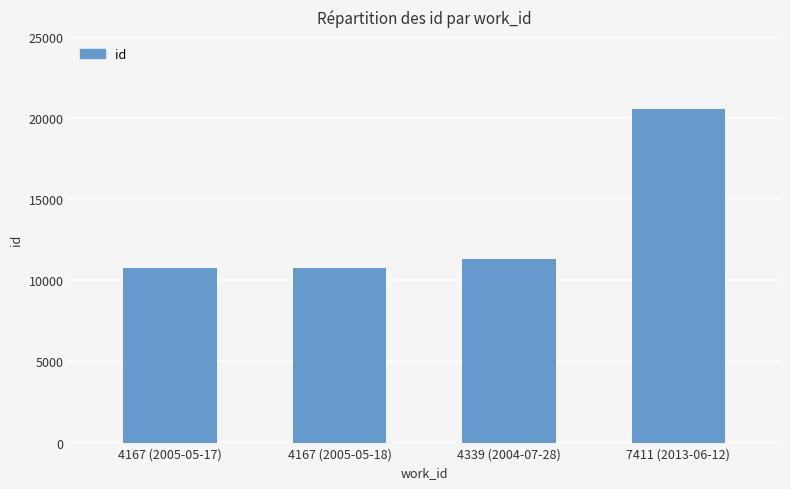

What position from the right is 4167 (2005-05-18)?

3